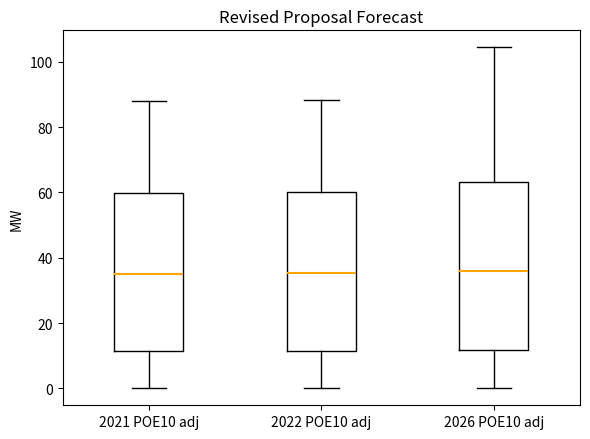

Reading left to right, read every box against the y-axis: the position of its median line, the range the box covers, and the ends of its whiskers. The values are not printed on the chart, so give them approximately, as read against the axis.

2021 POE10 adj: median 36, box 12 to 60, whiskers 0 to 88
2022 POE10 adj: median 36, box 12 to 60, whiskers 0 to 88
2026 POE10 adj: median 36, box 12 to 64, whiskers 0 to 104